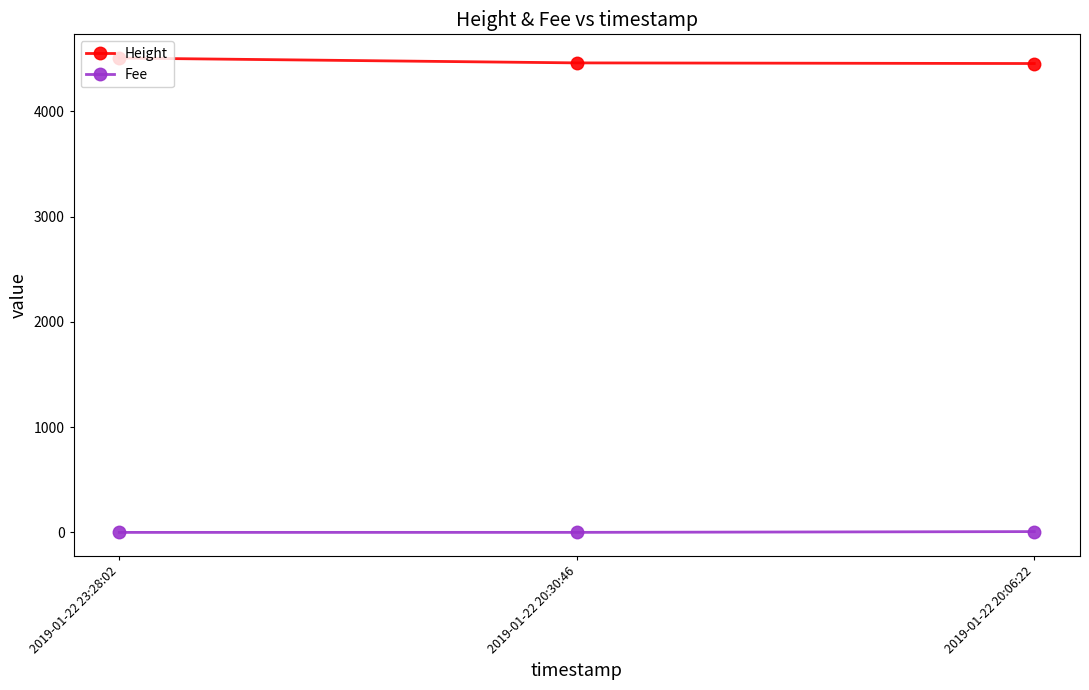

Read the Height value at 2019-01-22 20:30:46.

4459.0